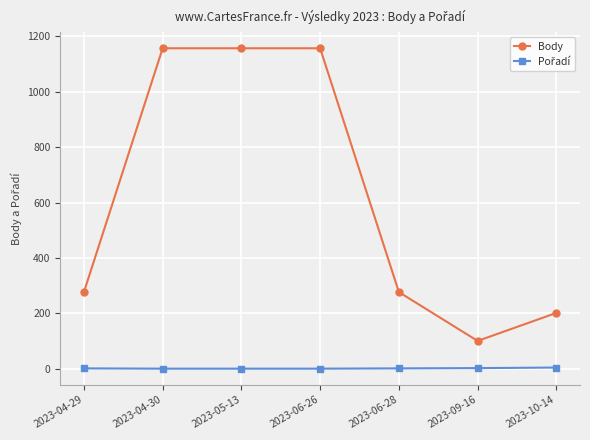

What is the lowest value of the Body series?

101